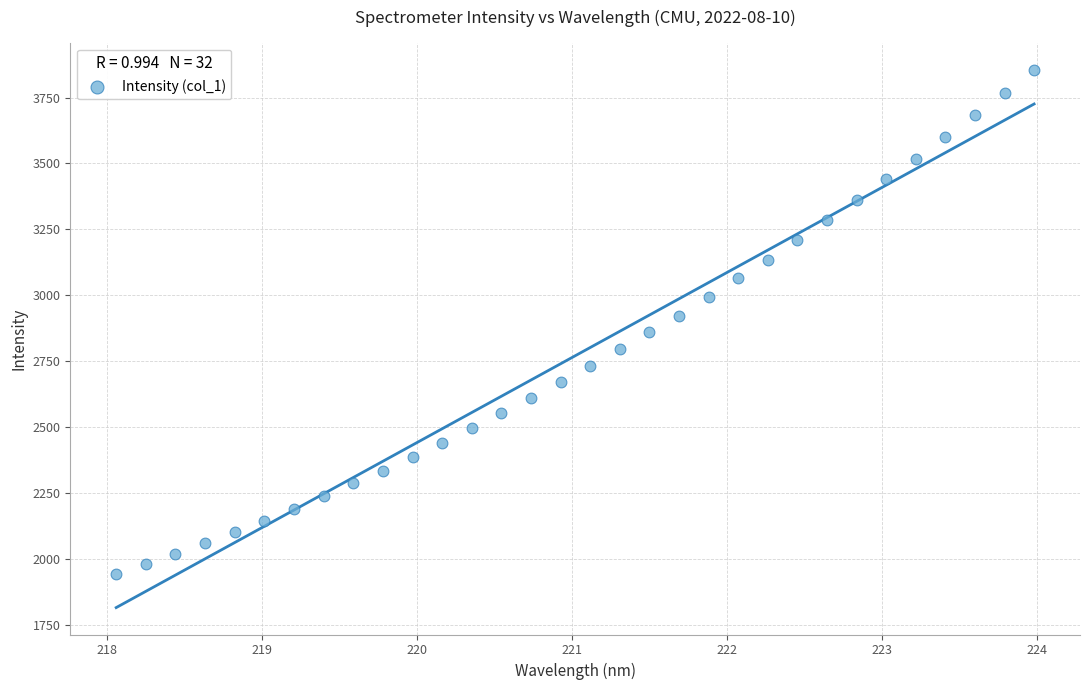

What is the range of Y values (max minus min)?

1915.7